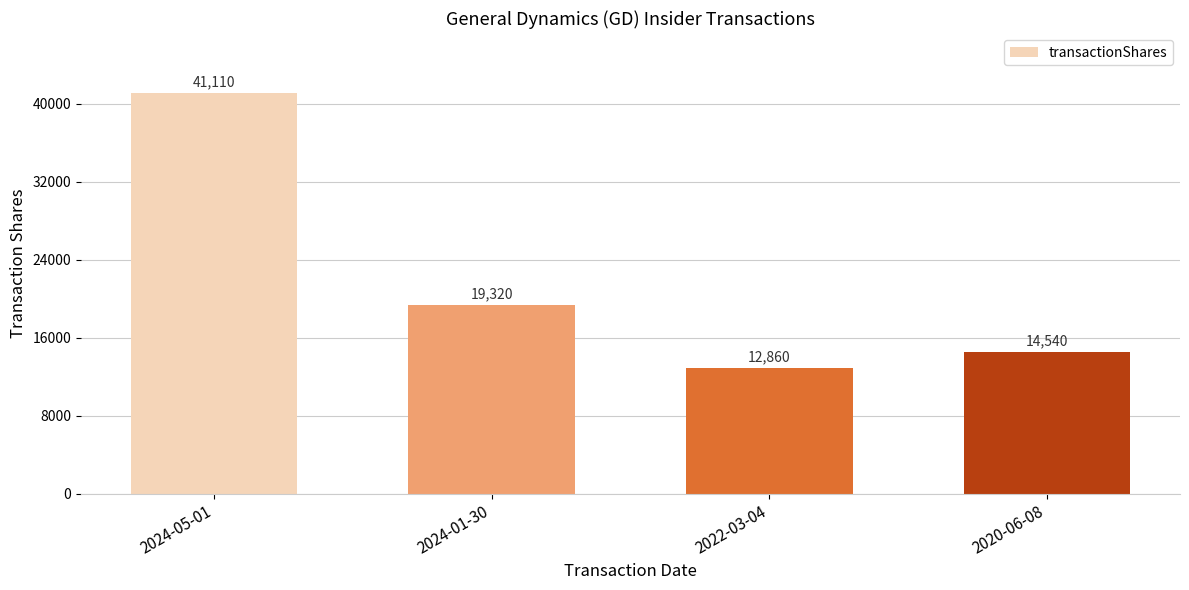

What is the average value?

21958